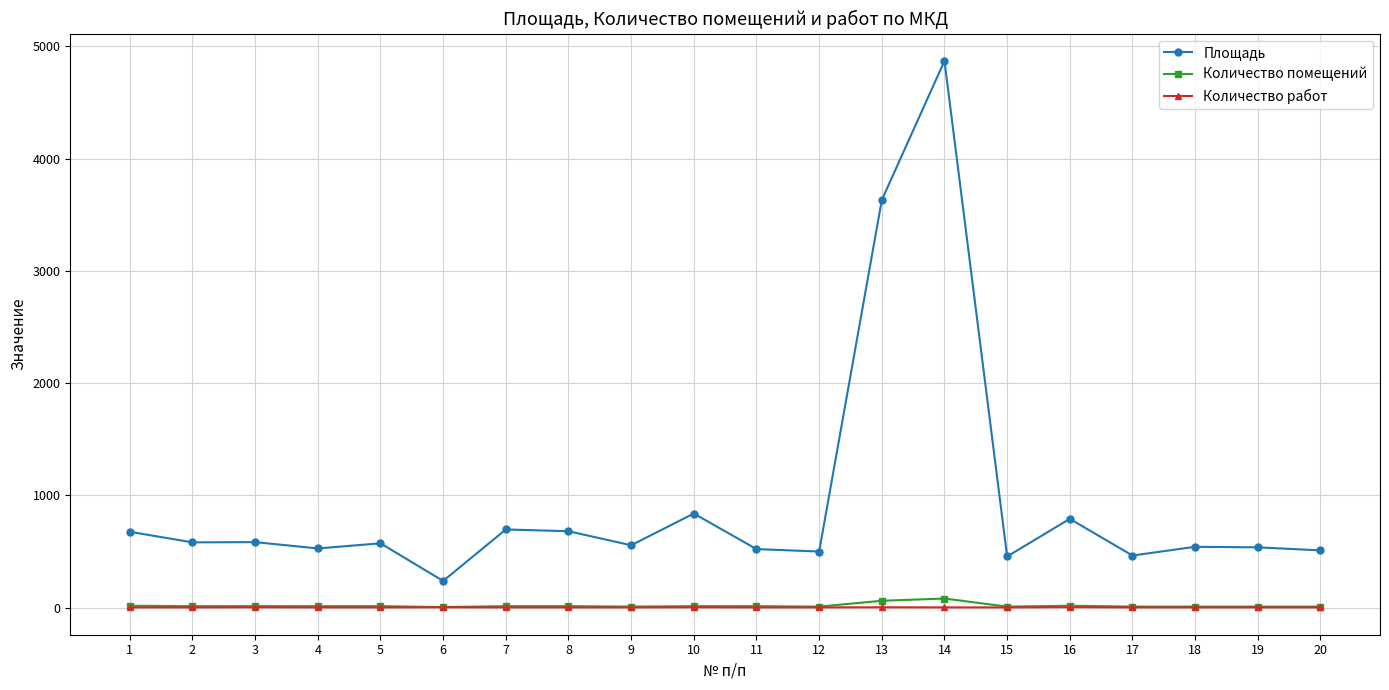

What is the difference between the maximum and second lowest values in the Площадь series?

4415.3